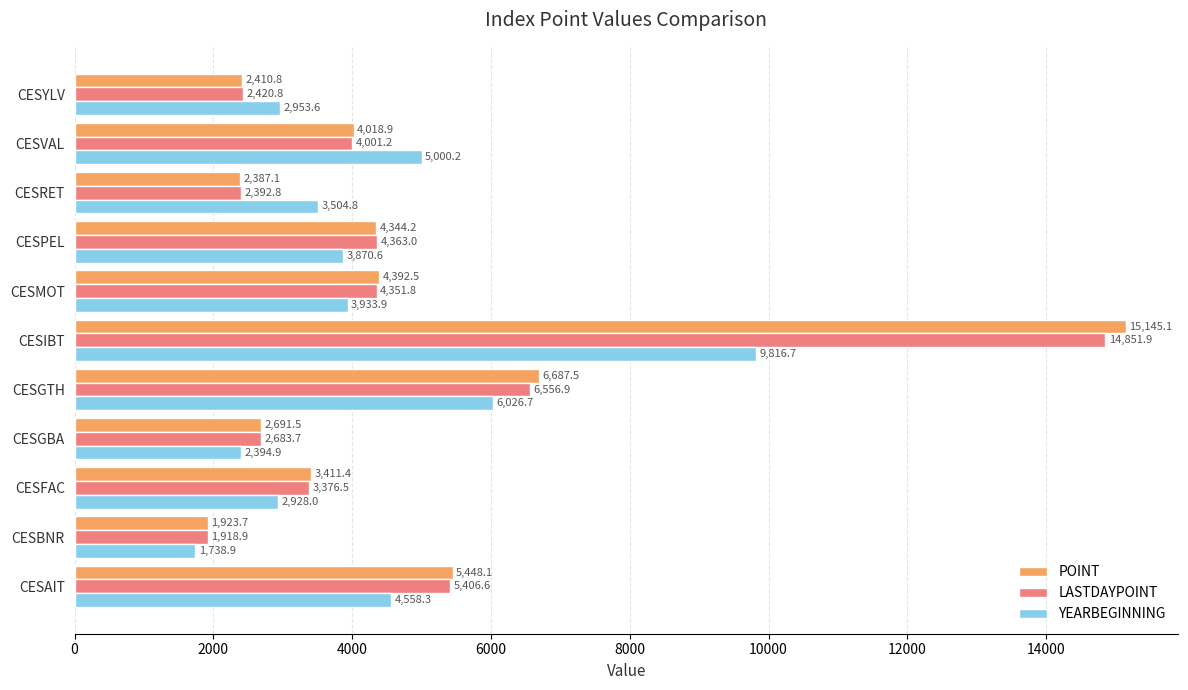

What is the difference between the maximum and minimum values in the YEARBEGINNING series?

8077.8